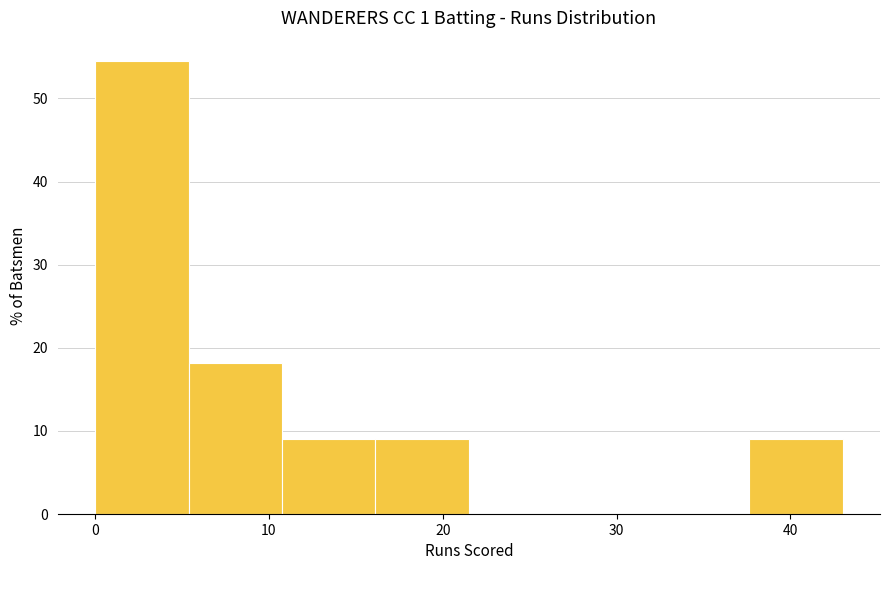

What is the height of the bar covering 11 to 16 on the x-axis? Neither the bar edges nor the heights are printed on the chart, so give them approximately, as read against the axes.

9